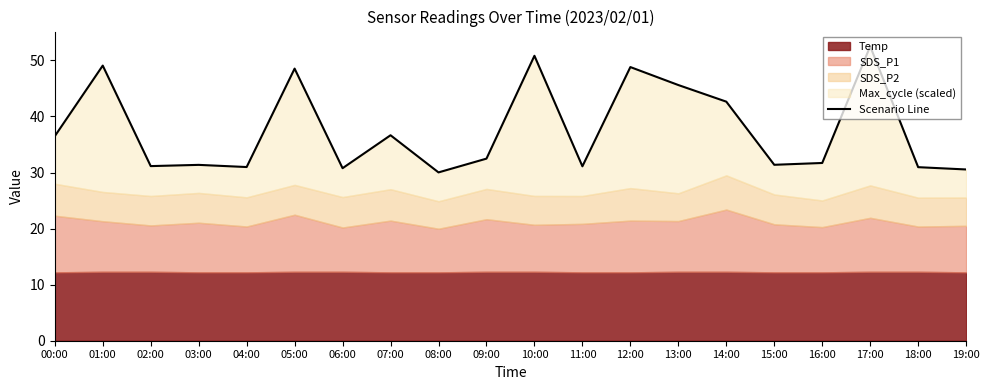

Which has a higher value, 12:00 or 06:00?

12:00